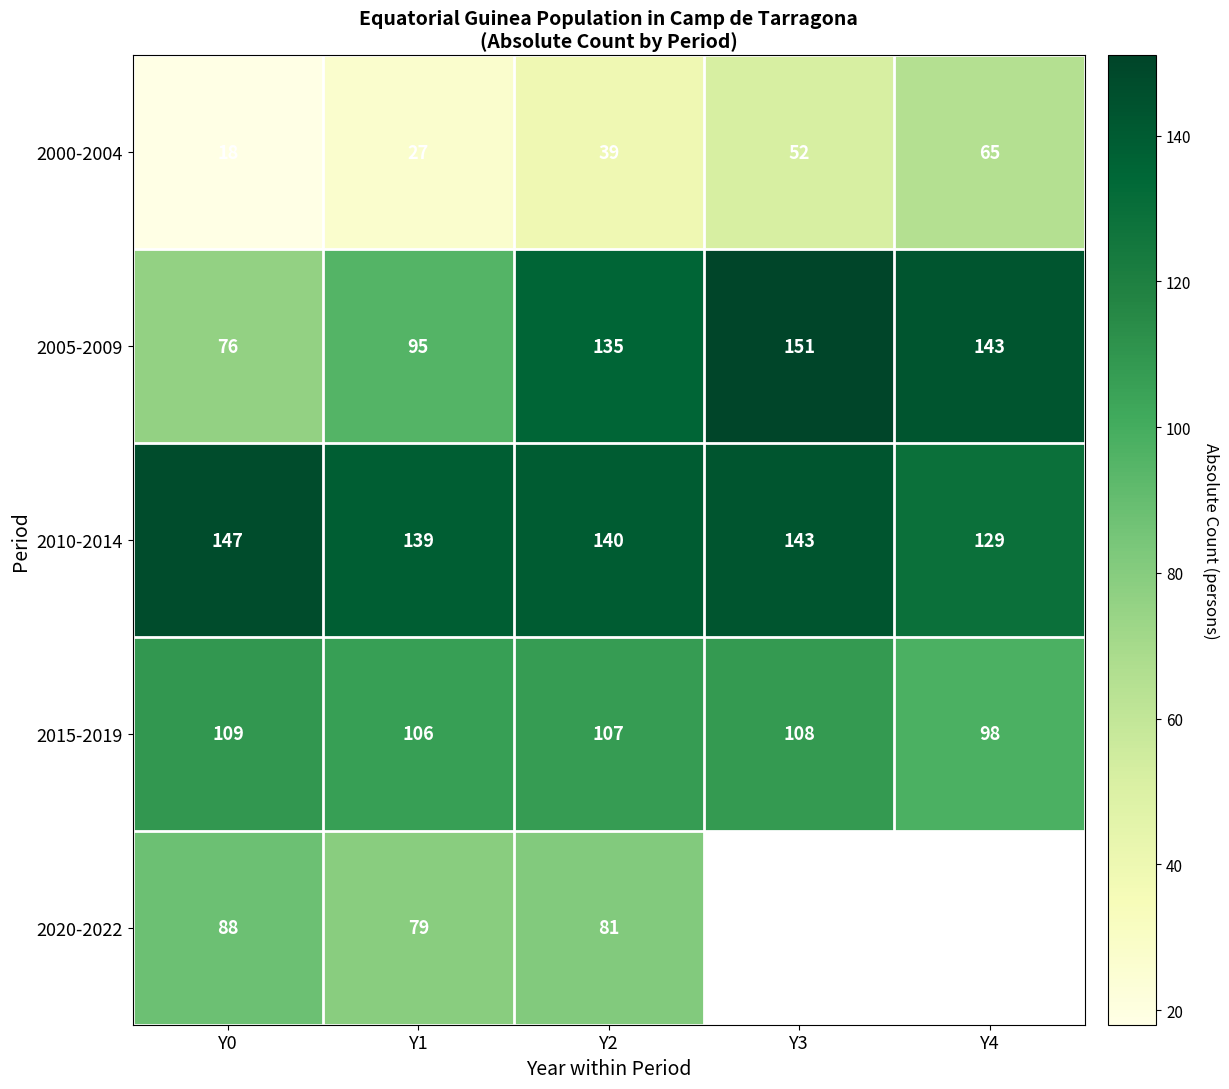

At which label does 2005-2009 reach its peak?

Y3